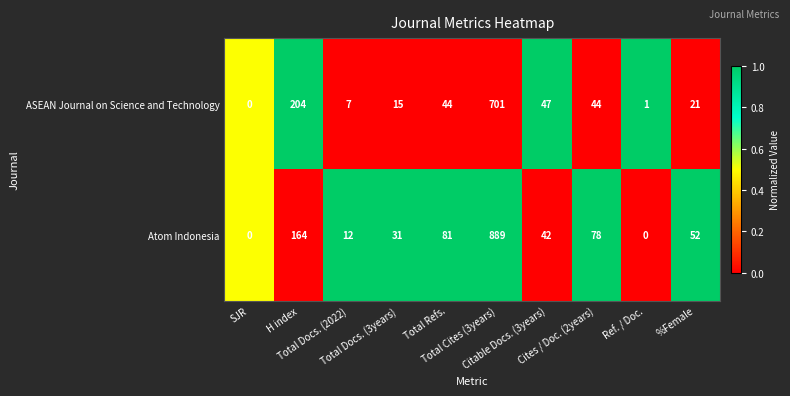

What is the sum of all Atom Indonesia values?

1349